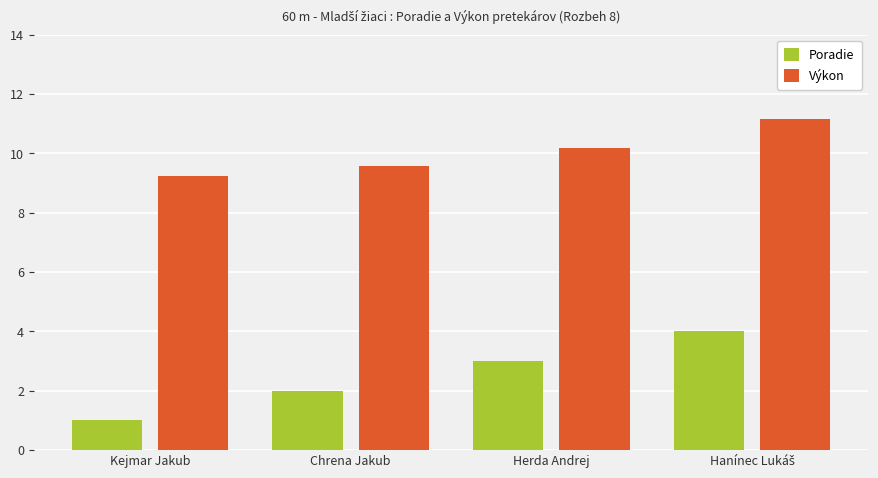

Reading left to right, list all the values displayed in this chart.

Poradie: 1.0	2.0	3.0	4.0
Výkon: 9.2	9.6	10.2	11.2